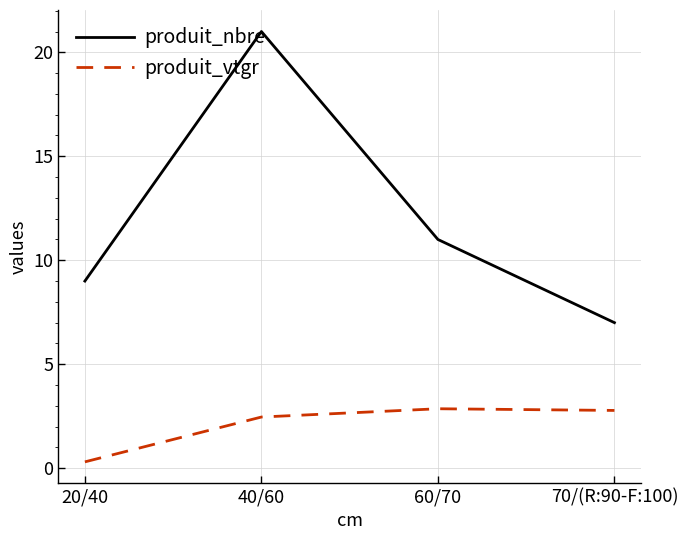

Count the produit_nbre values in the range 9 to 21.

3